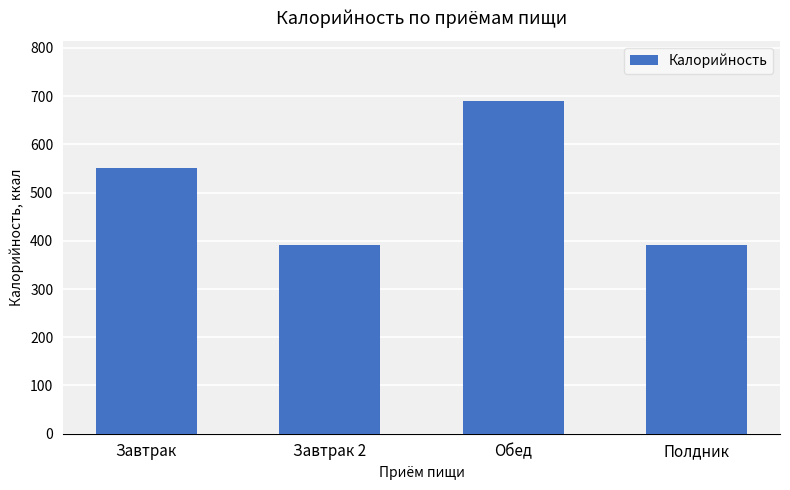

How many values exceed 551?

2